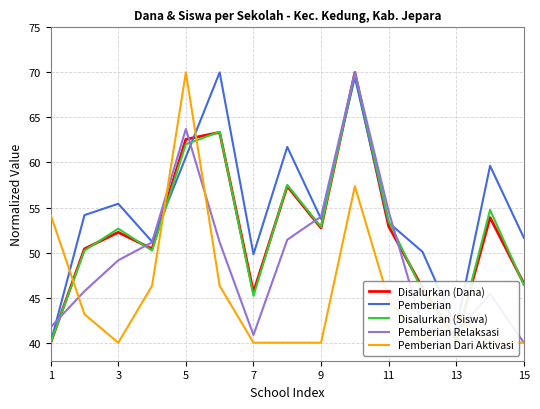

The value of Disalurkan (Dana) at 7 is 45.6. True or false?

True